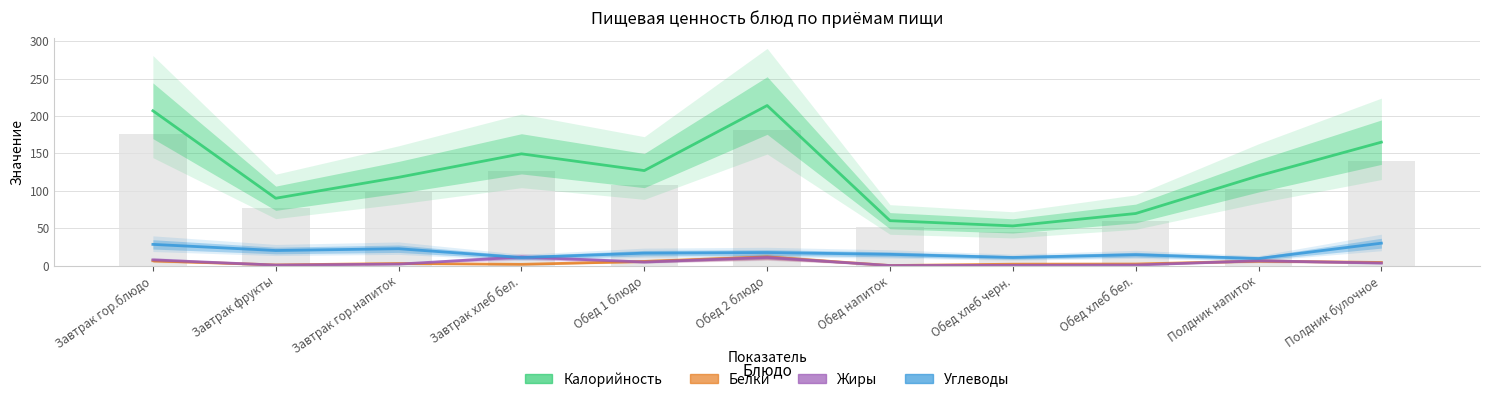

Which label corresponds to the largest value in the chart?

Обед 2 блюдо